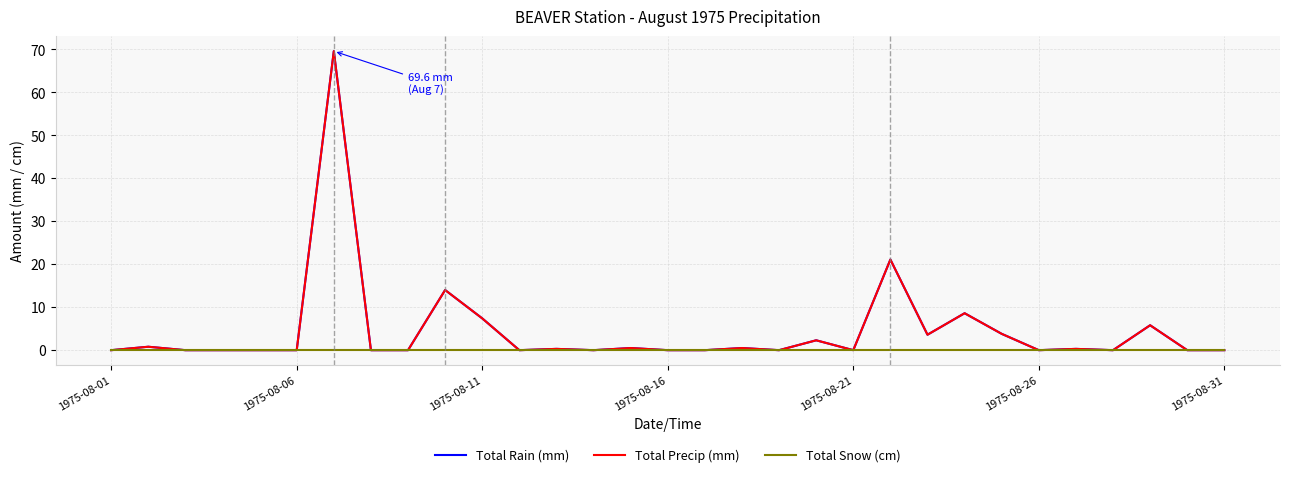

Does the chart have visible grid lines?

Yes